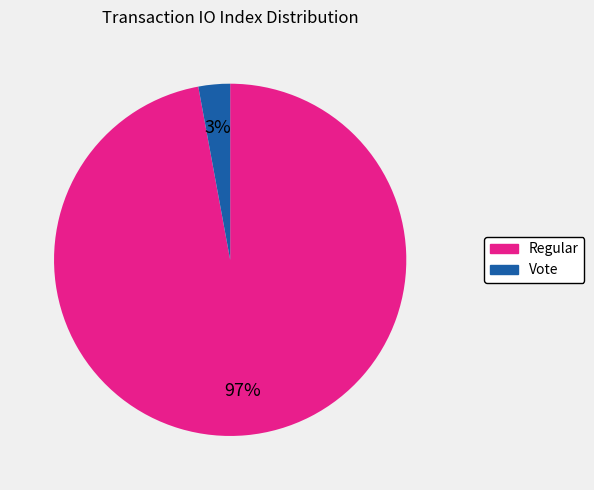

Is it true that Regular is 87% of the pie?

False